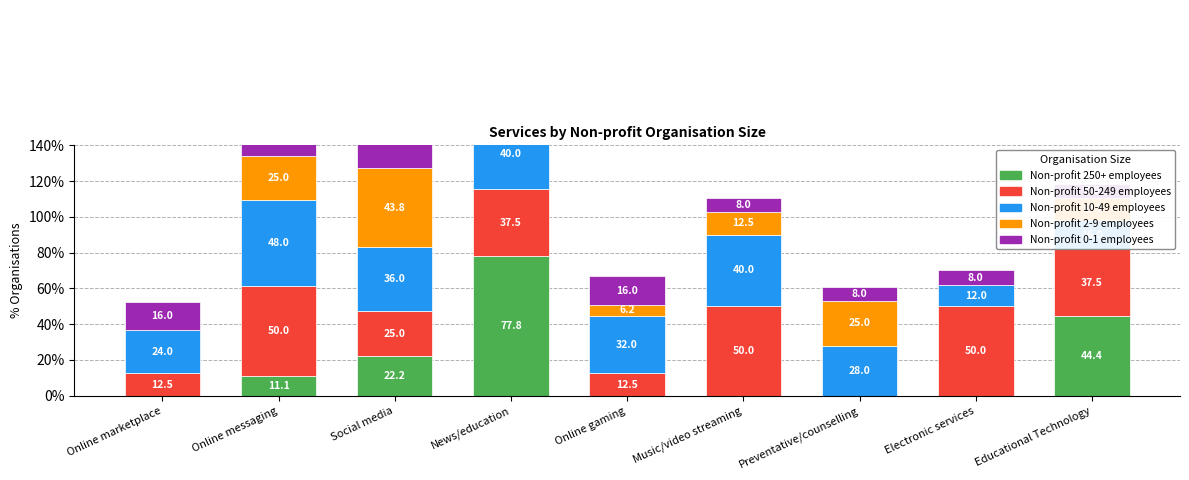

Is it true that Non-profit 250+ employees equals 0.0 at Online gaming?

True